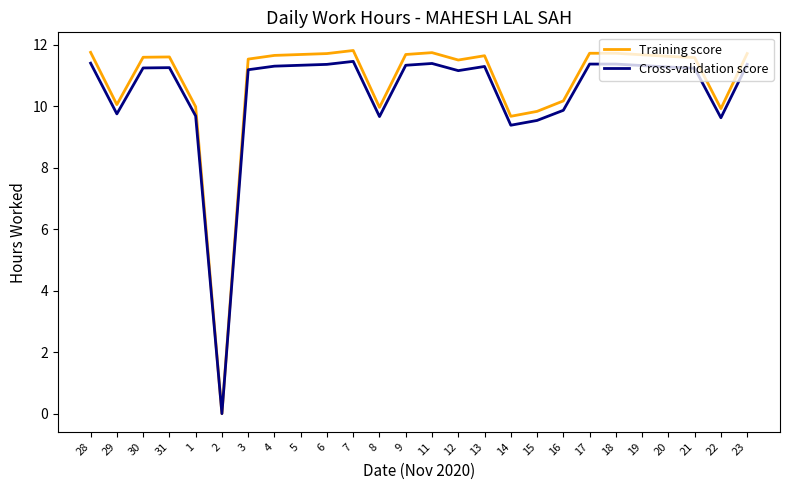

The value of Cross-validation score at 11 is 6.5. True or false?

False